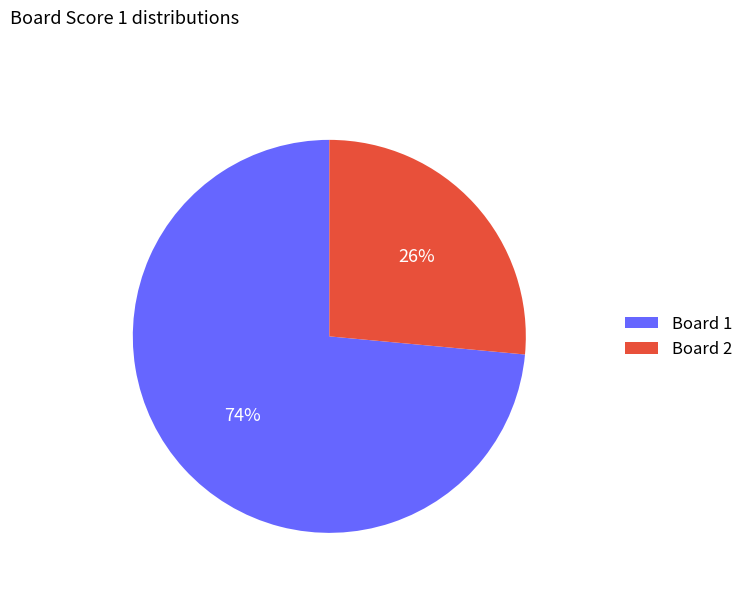

Rank the categories by value from highest to lowest.

Board 1, Board 2